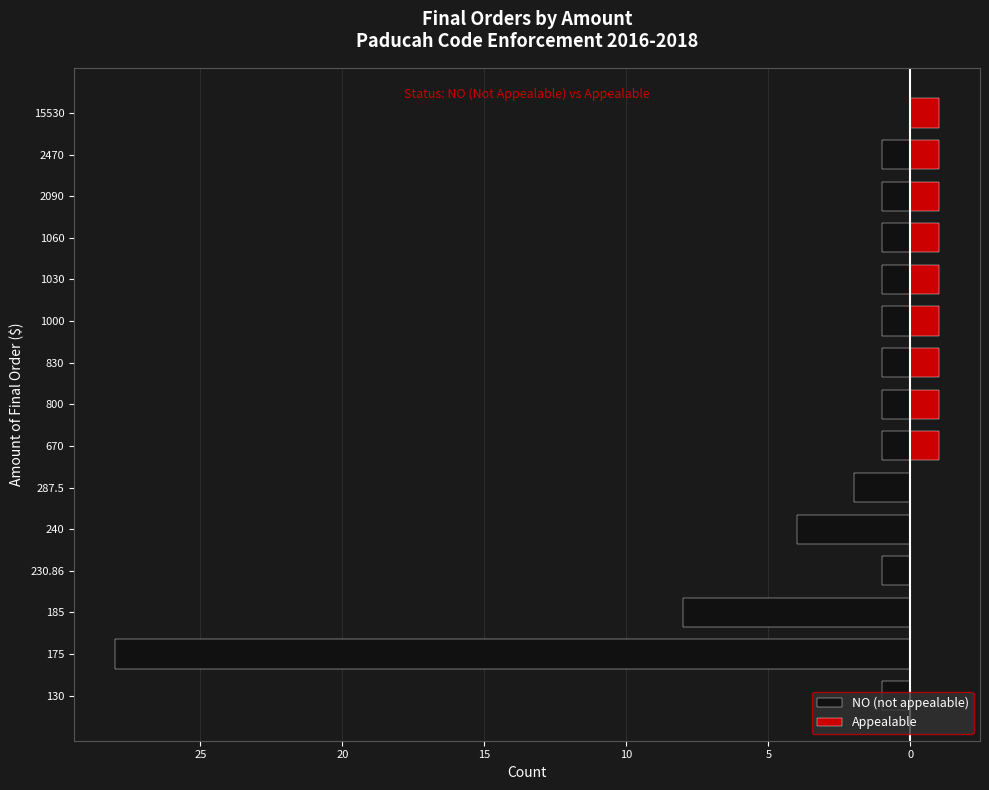

Does the chart contain stacked bars?

No